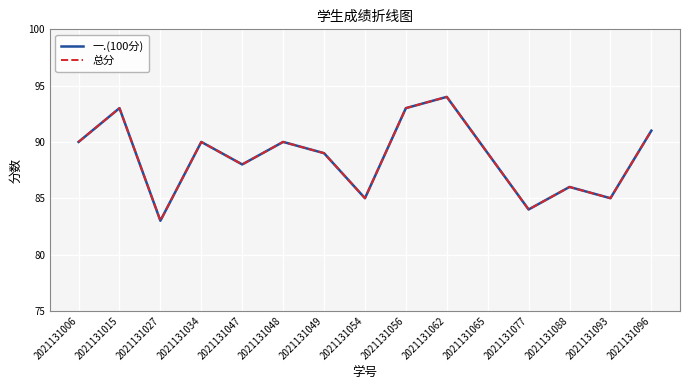

At 2021131034, list the series in order from smallest to largest.

一.(100分), 总分